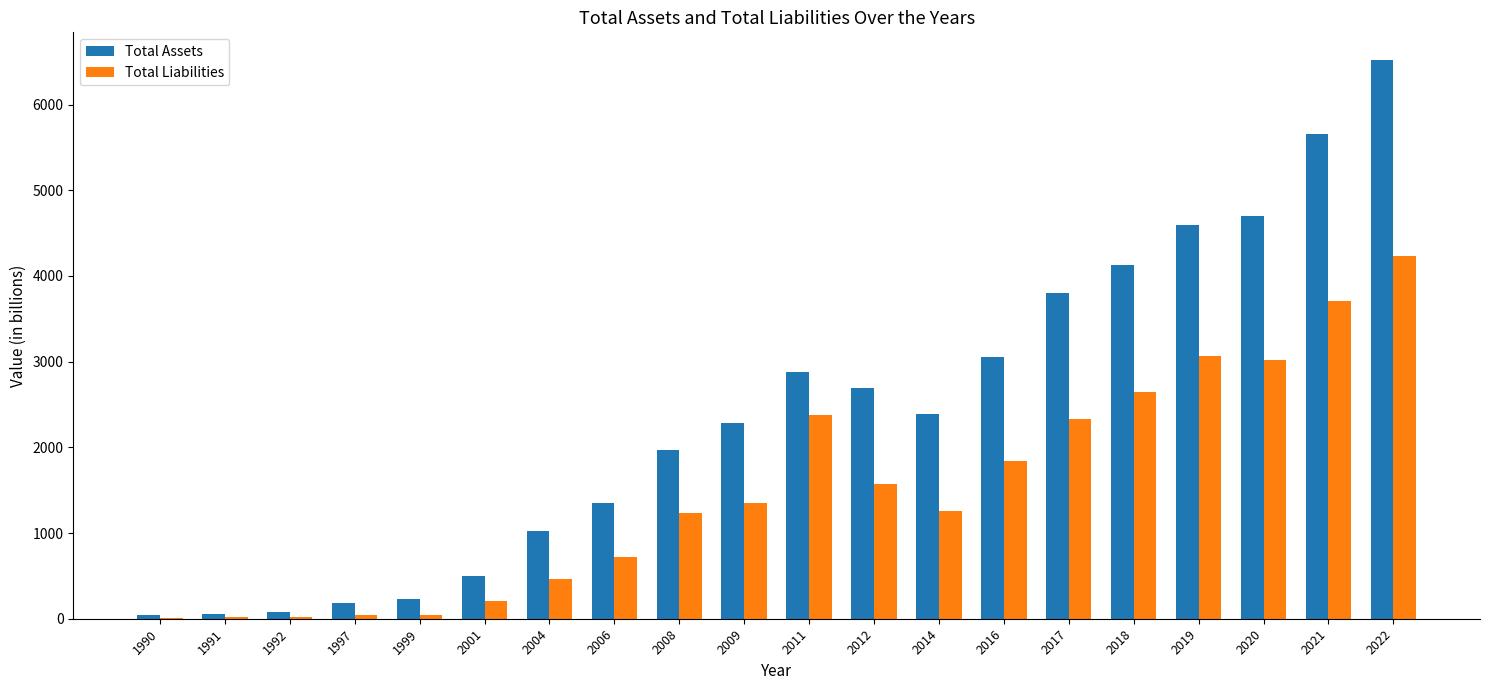

What is the total value across all series at 2001?

703.8